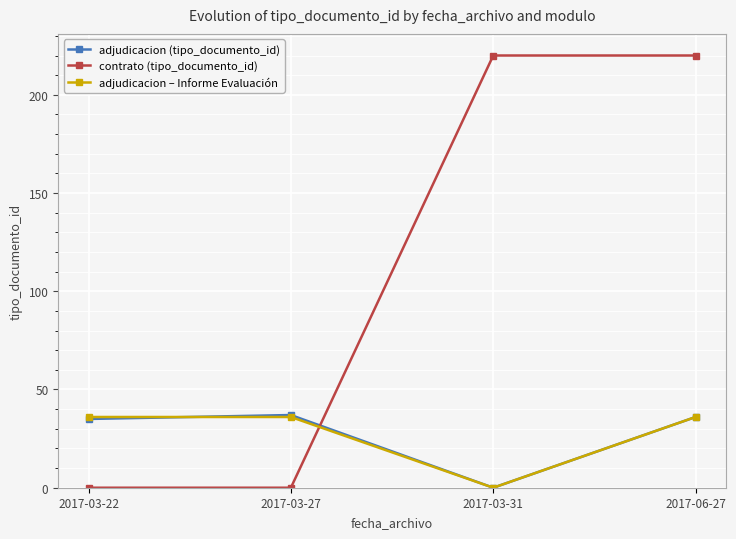

The value of adjudicacion (tipo_documento_id) at 2017-03-31 is -16. True or false?

False